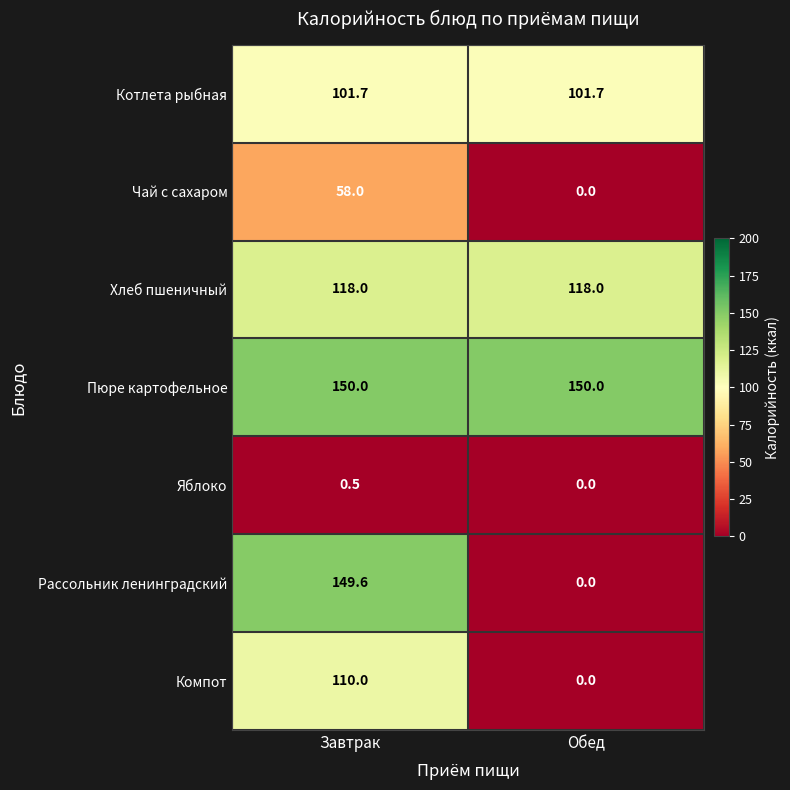

What is the sum of the Чай с сахаром values at Обед and Завтрак?

58.0